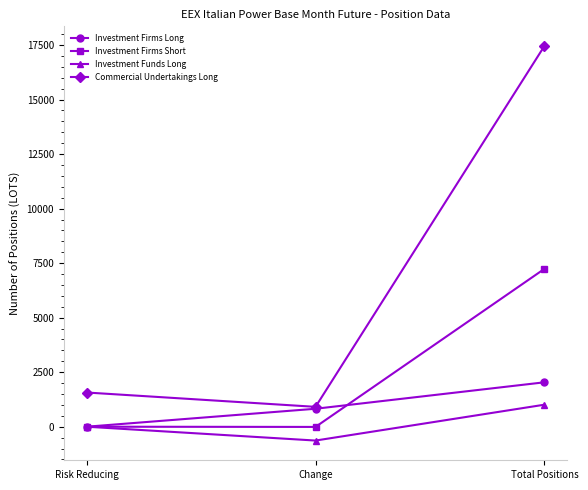

The Investment Funds Long series shows -635 at Change. True or false?

True